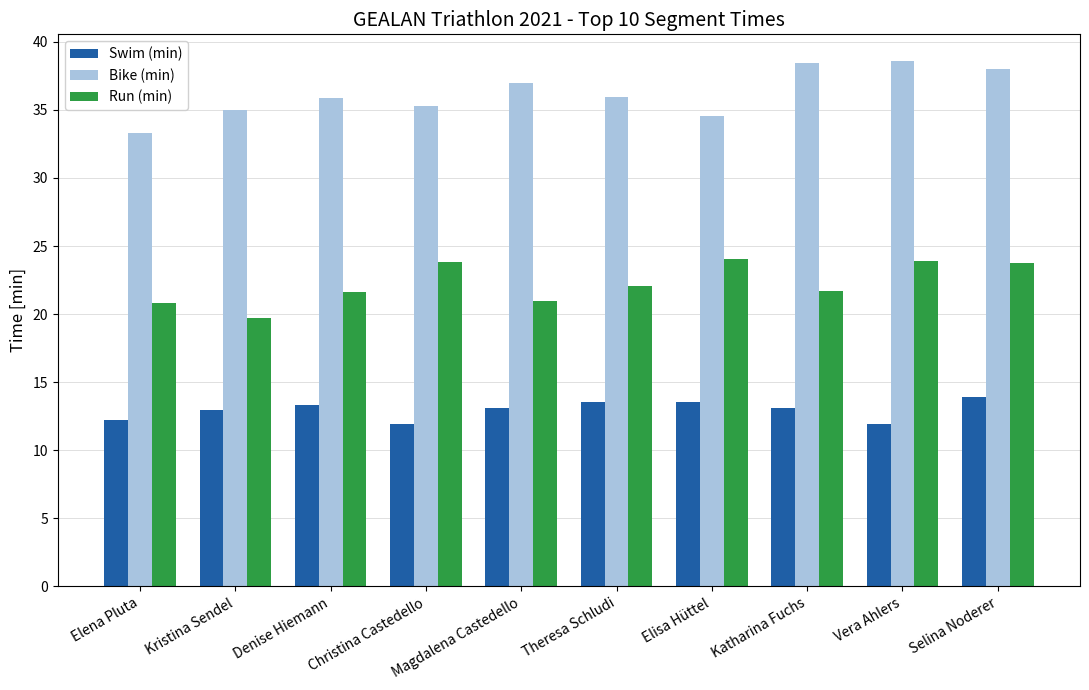

How many data points in Run (min) are less than 22?

5